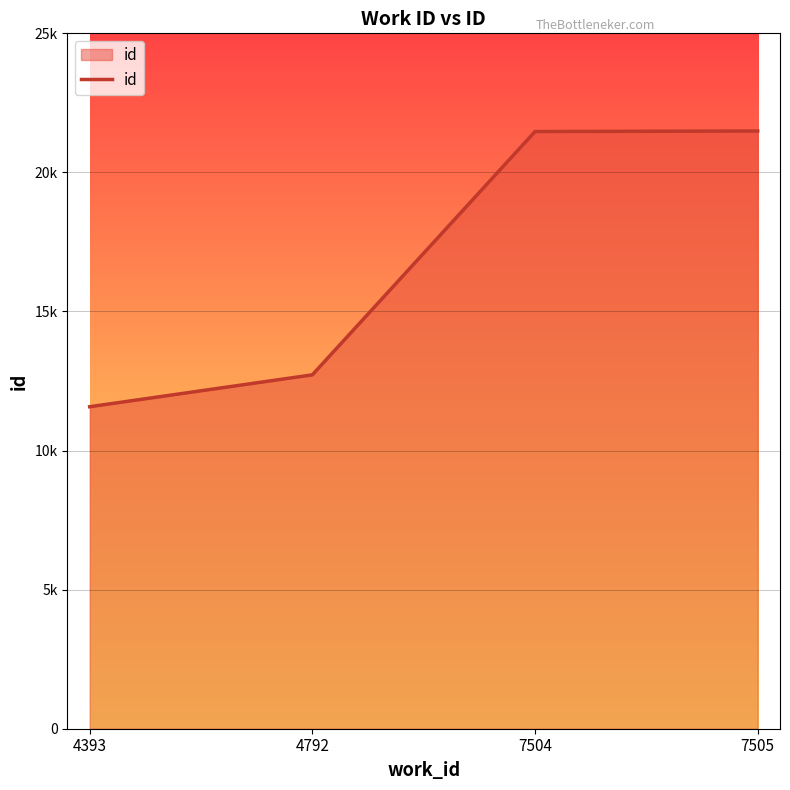

Does the chart have visible grid lines?

Yes